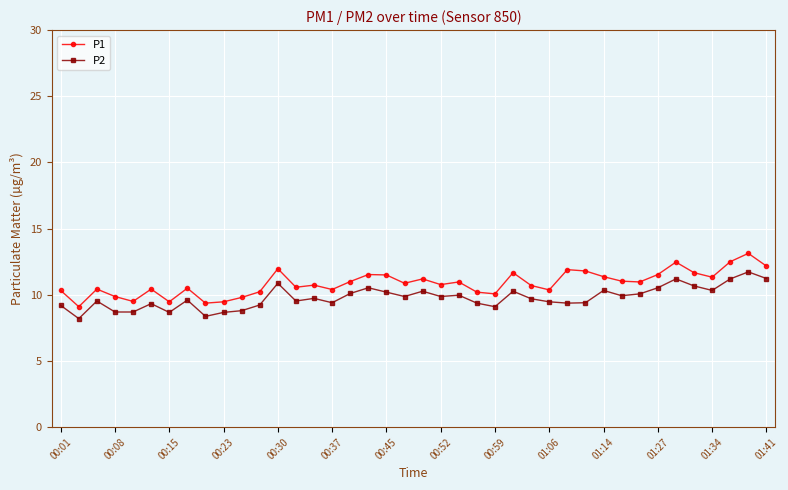

What is the minimum value shown in the chart?

8.2